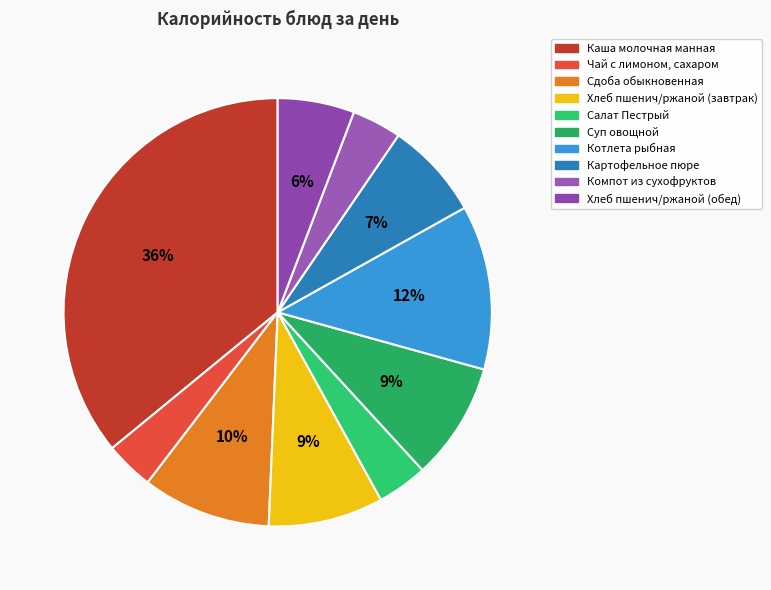

How many segments does this pie chart have?

10